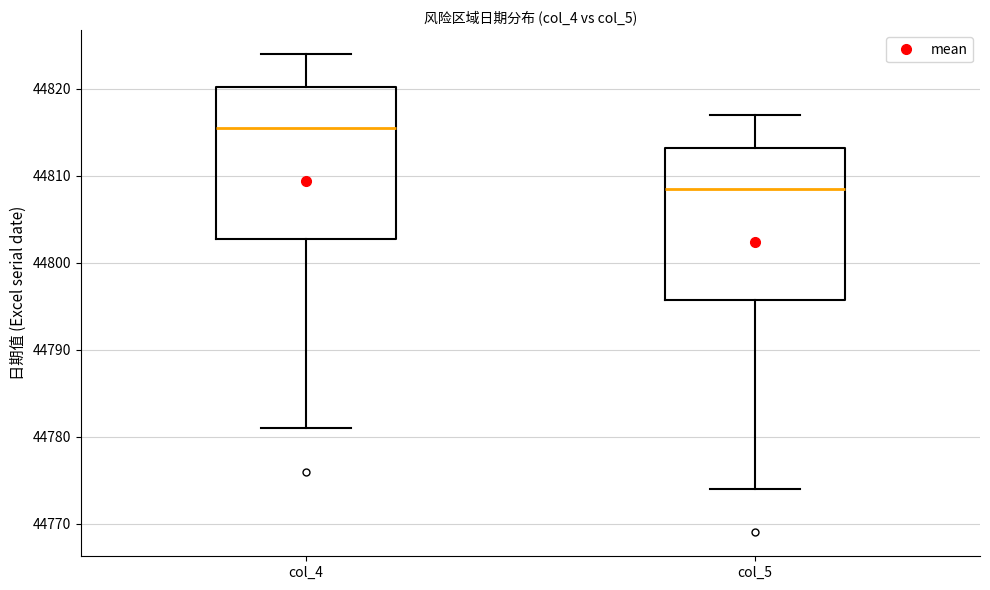

Where is the upper edge of the box for col_5 on the y-axis? The values are not printed on the chart, so give them approximately, as read against the axis.

44813